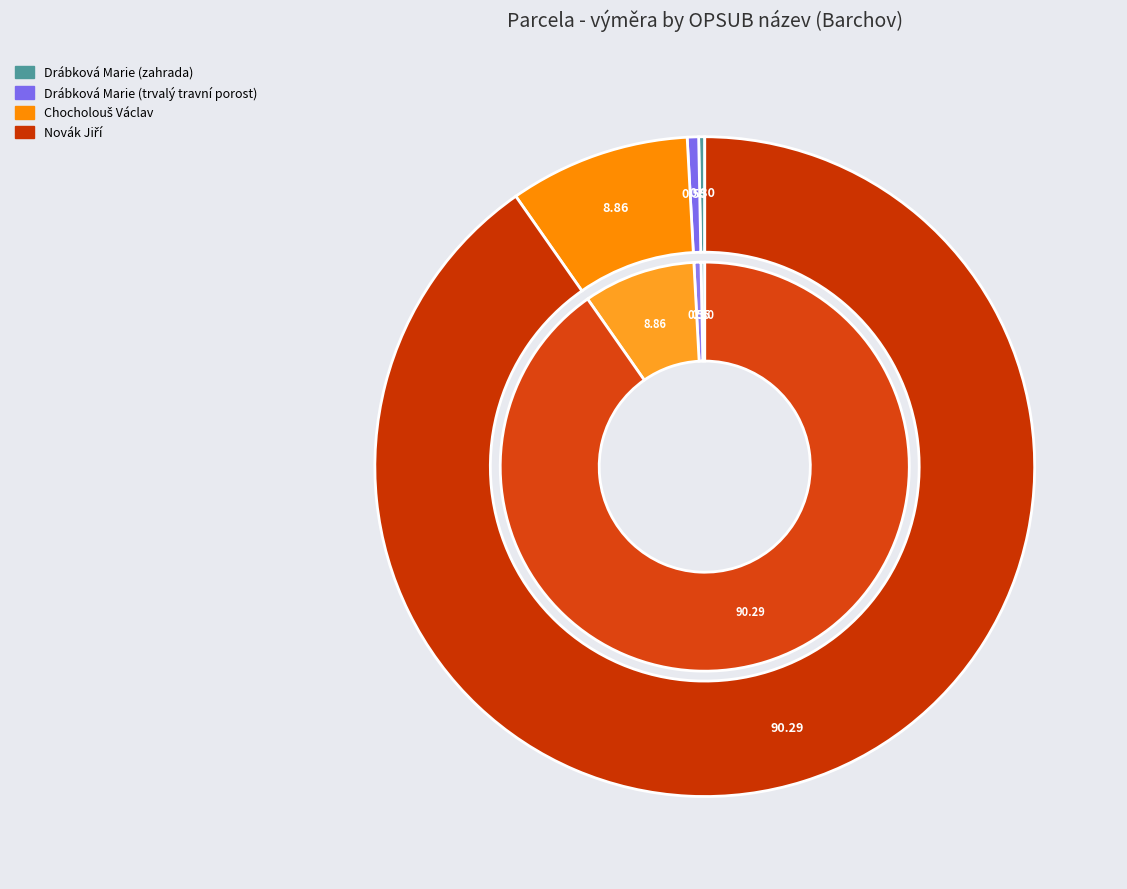

To the nearest percent, what portion does Drábková Marie (trvalý travní porost) represent?

1%